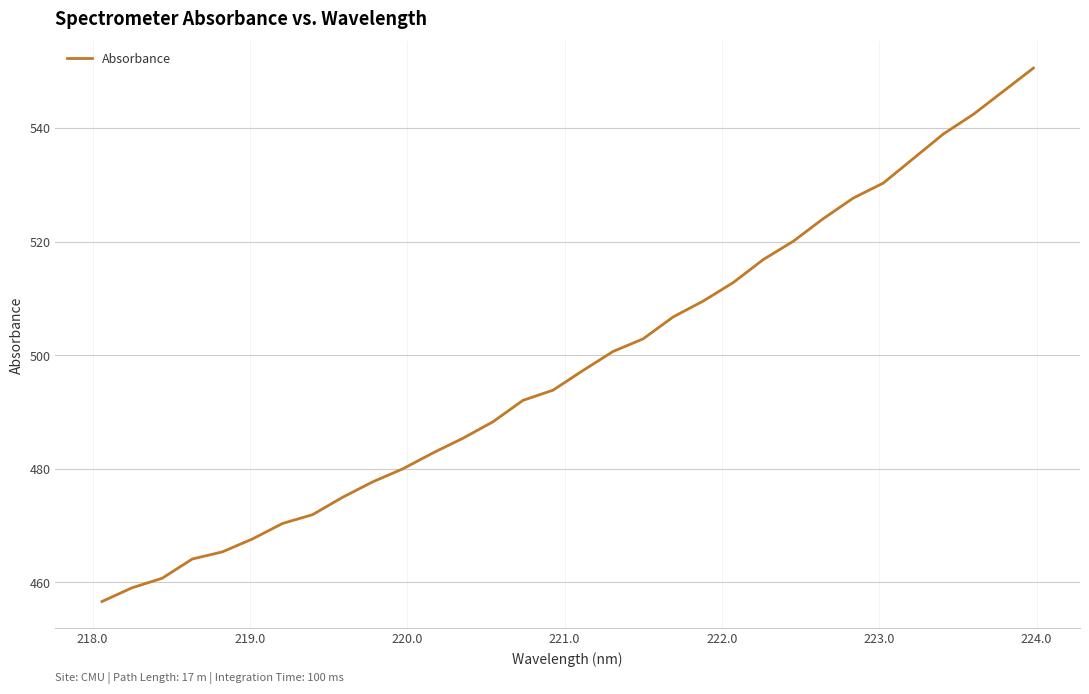

What is the difference between the second highest and minimum values?

89.8